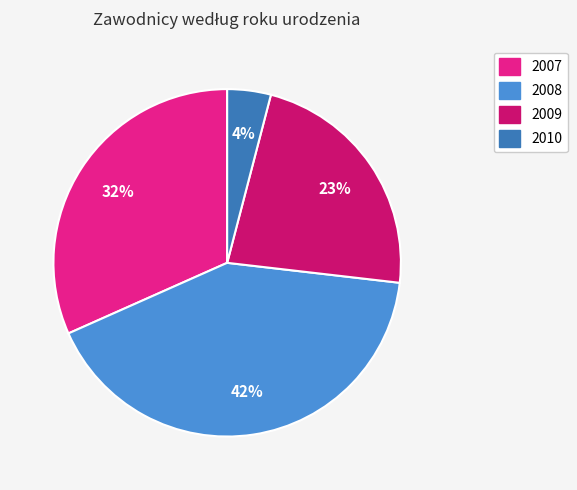

Is it true that 2009 is 37% of the pie?

False